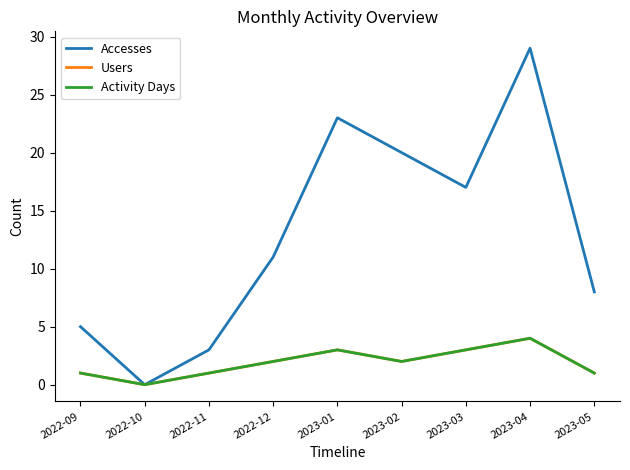

What is the label of the 7th point from the left?

2023-03